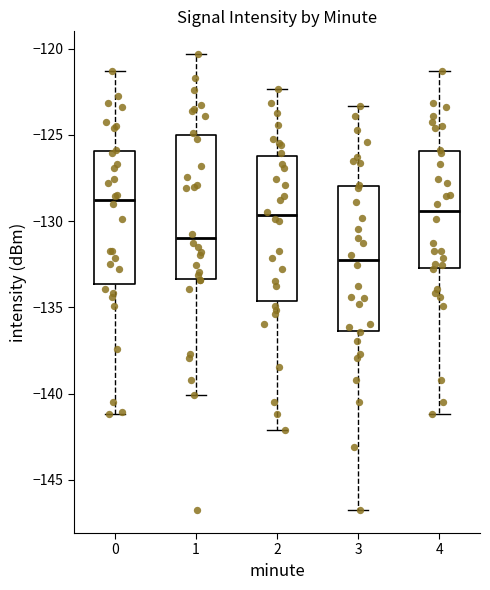

Where is the upper edge of the box at x = 3 on the y-axis? The values are not printed on the chart, so give them approximately, as read against the axis.

-128.0